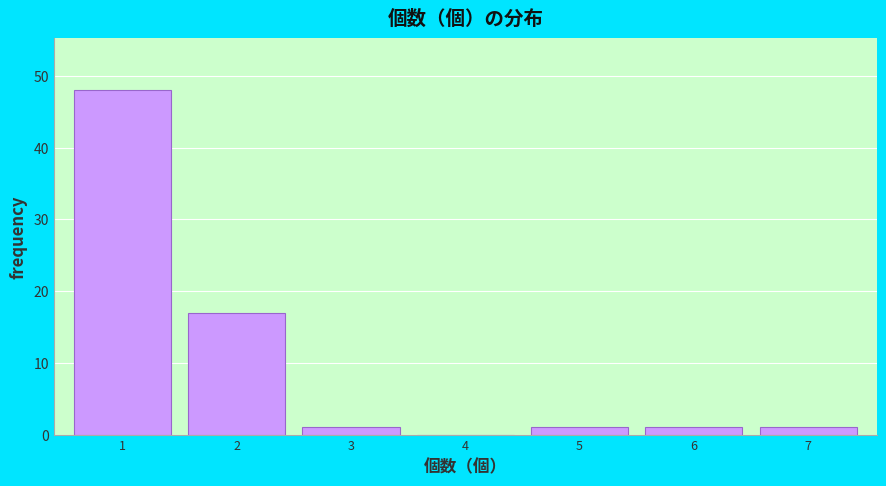

How tall is the bar that spans 0.5 to 1.5 on the x-axis? The values are not printed on the chart, so give them approximately, as read against the axis.

48